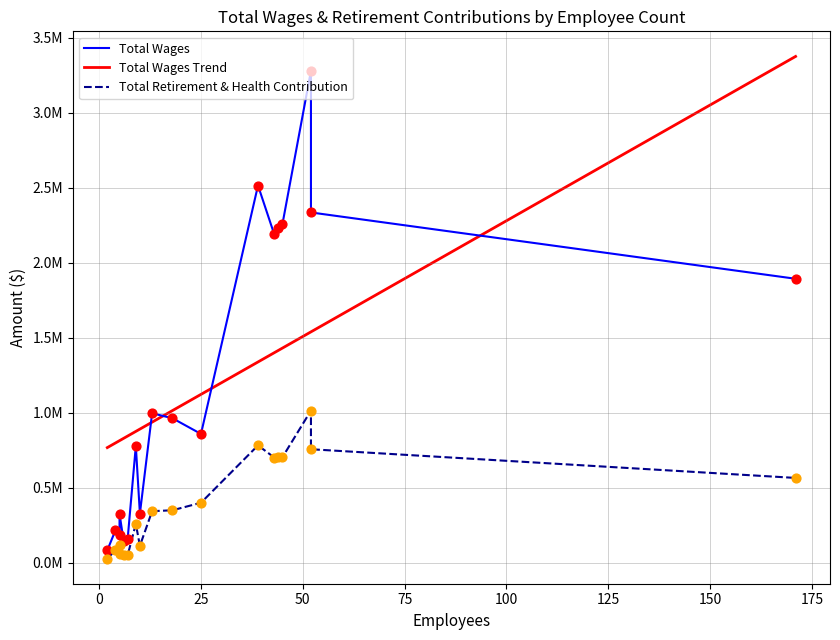

Which series reaches the minimum Y coordinate?

Total Retirement & Health Contribution